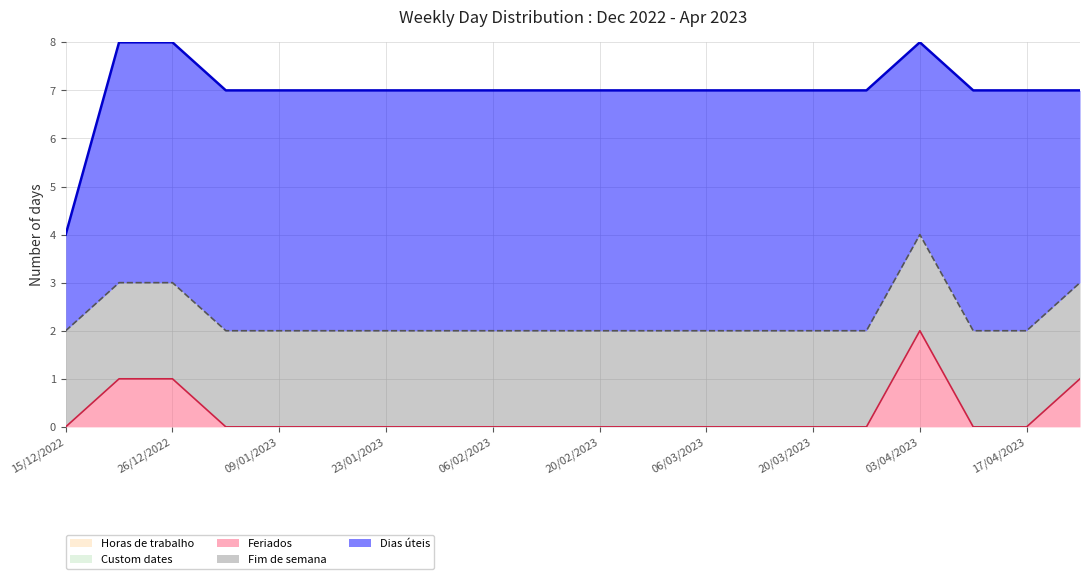

At how many categories does at least one series exceed 1?

20